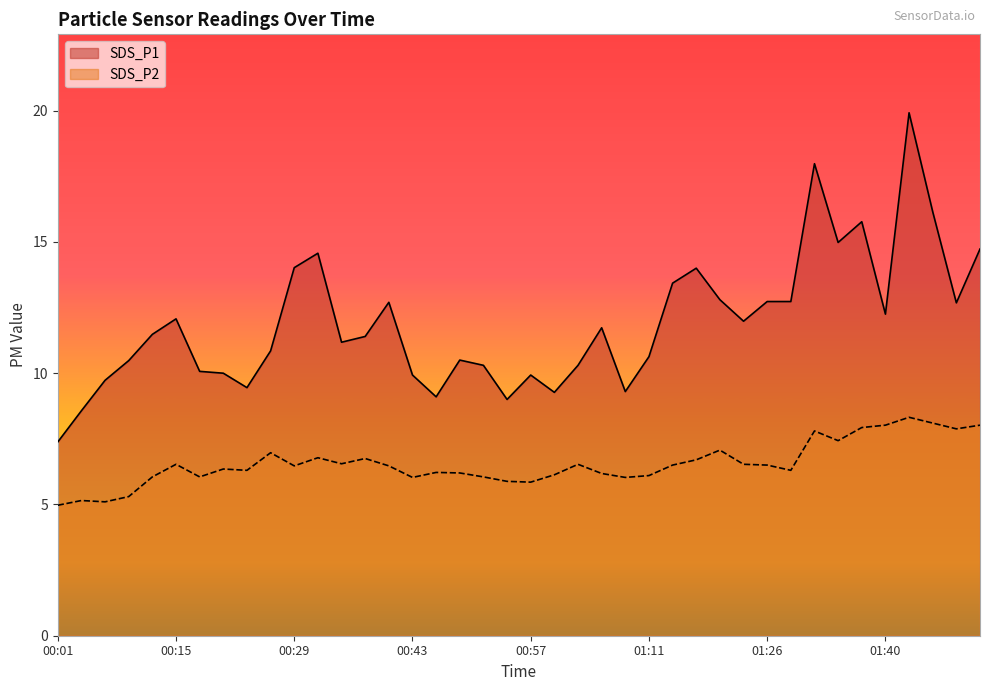

Is the value of SDS_P2 at 01:29 greater than the value of SDS_P1 at 01:17?

No